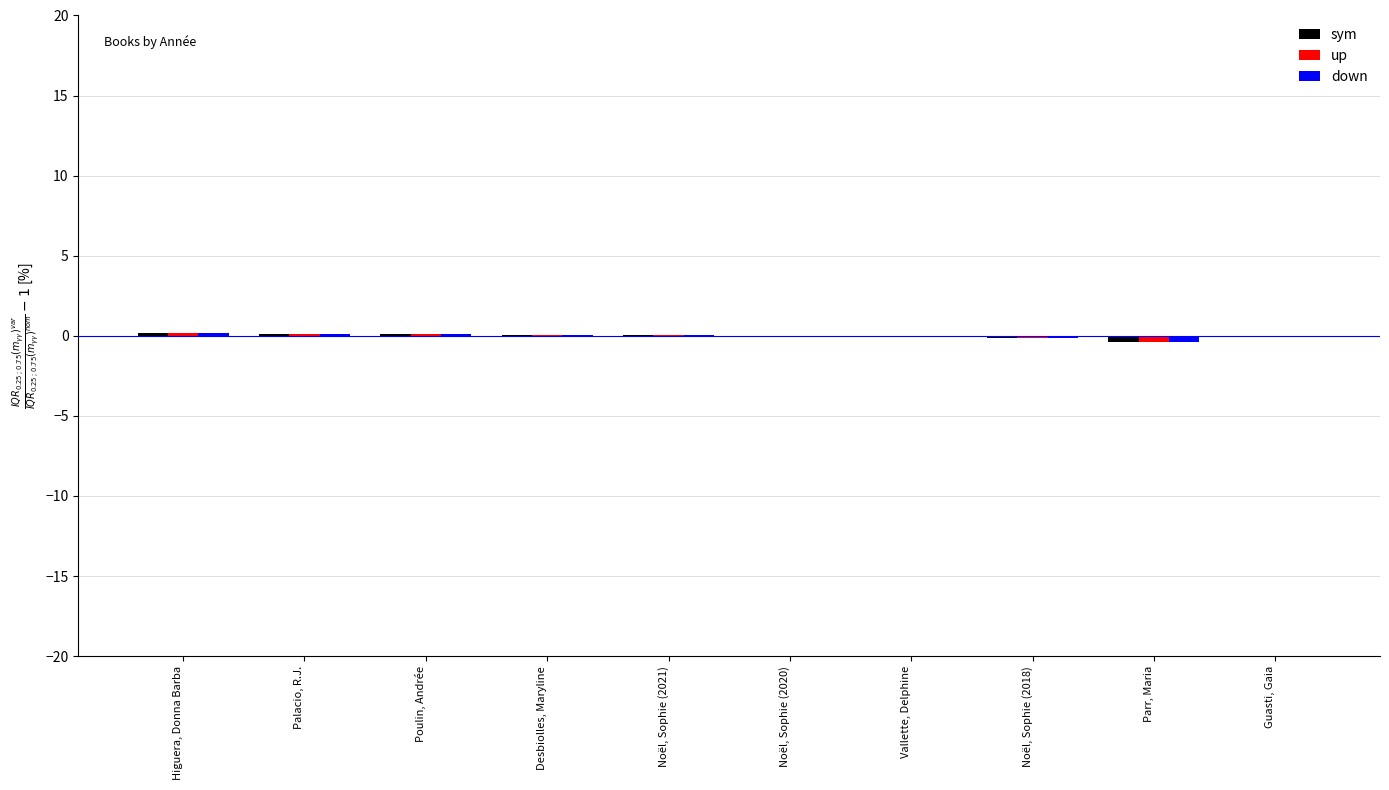

True or false: down has a value of 0.0 at Desbiolles, Maryline.

True